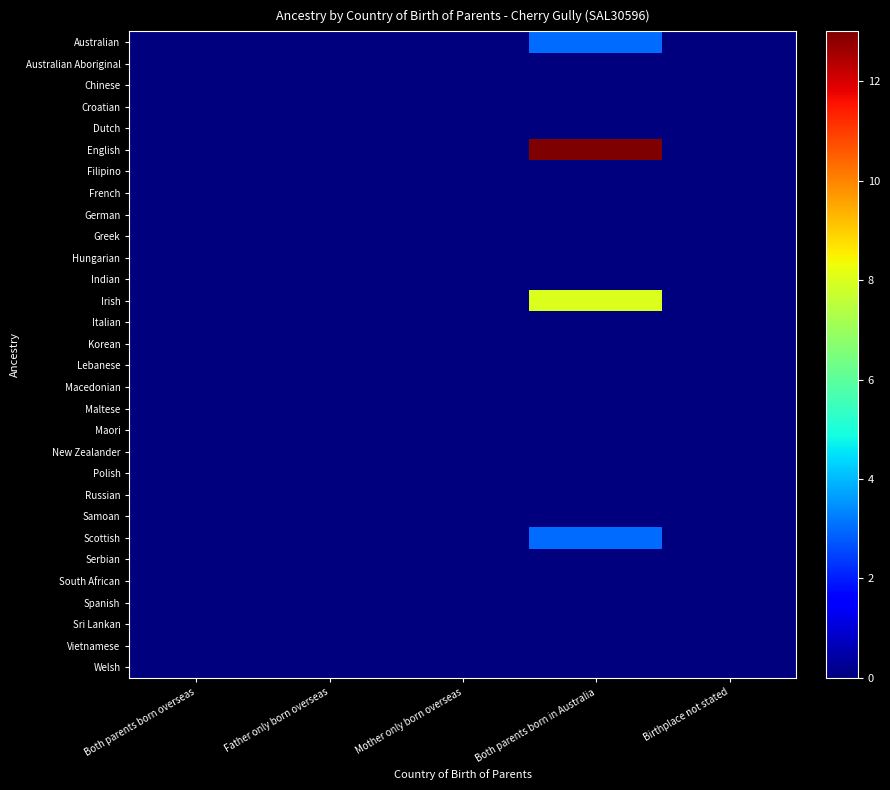

At Both parents born overseas, list the series in order from largest to smallest.

Australian, Australian Aboriginal, Chinese, Croatian, Dutch, English, Filipino, French, German, Greek, Hungarian, Indian, Irish, Italian, Korean, Lebanese, Macedonian, Maltese, Maori, New Zealander, Polish, Russian, Samoan, Scottish, Serbian, South African, Spanish, Sri Lankan, Vietnamese, Welsh